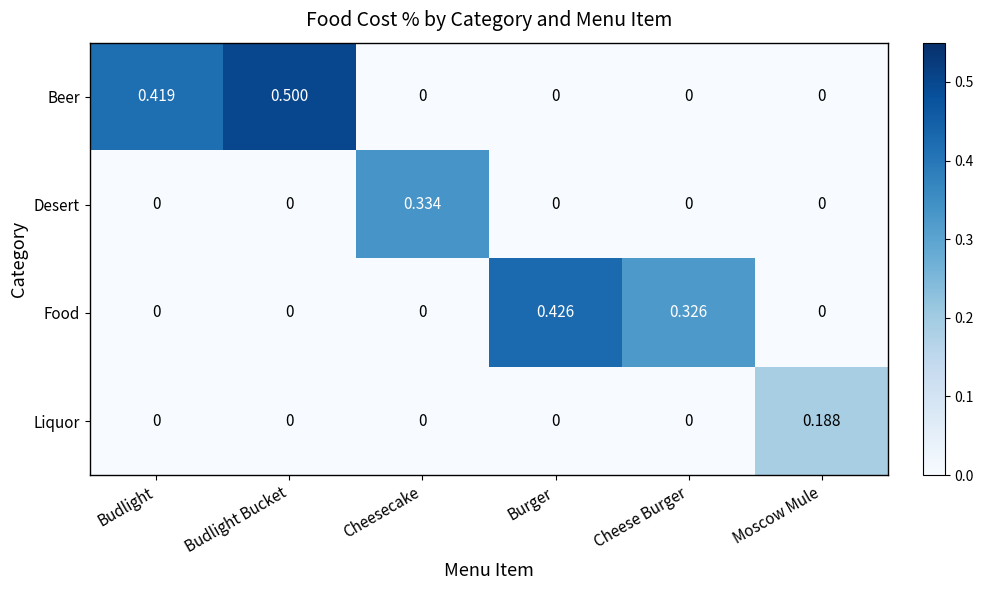

What is the difference between the highest and lowest values at Budlight Bucket?

0.5